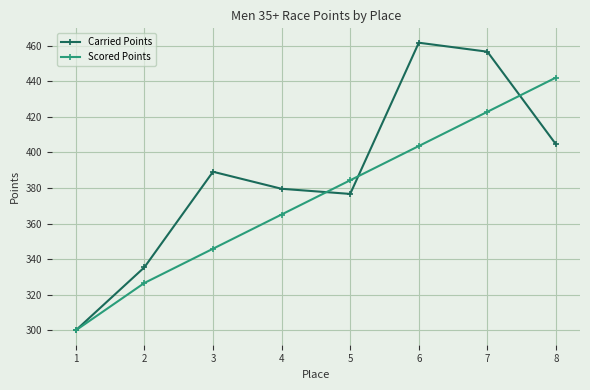

Where is the first local minimum for Carried Points?

5